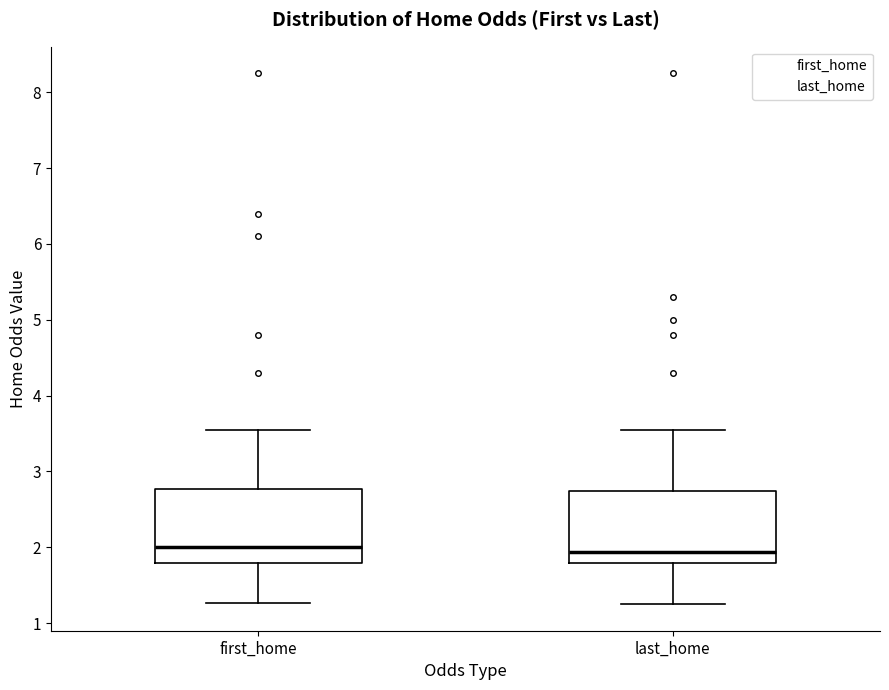

Where is the upper edge of the box for first_home on the y-axis? The values are not printed on the chart, so give them approximately, as read against the axis.

2.8